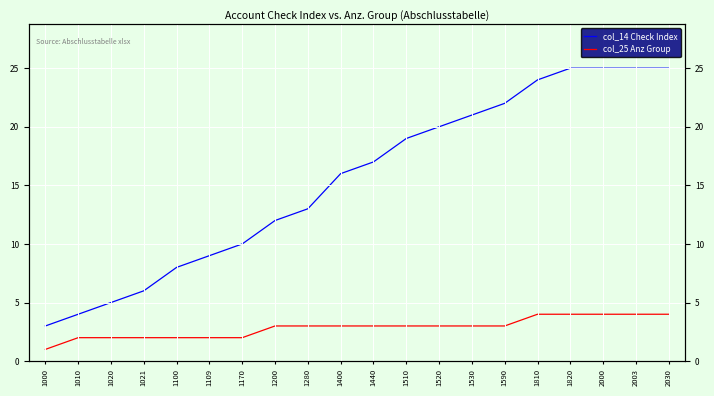

True or false: col_14 Check Index has a value of 12.5 at 1530.

False